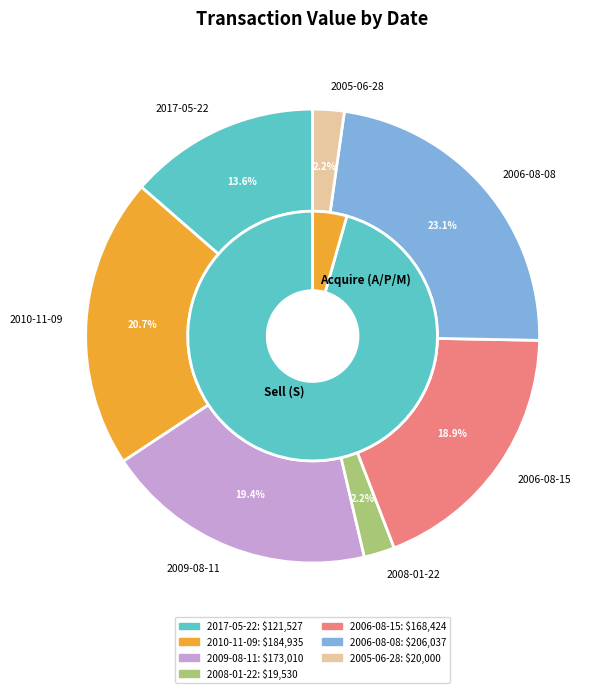

How many segments does this pie chart have?

7